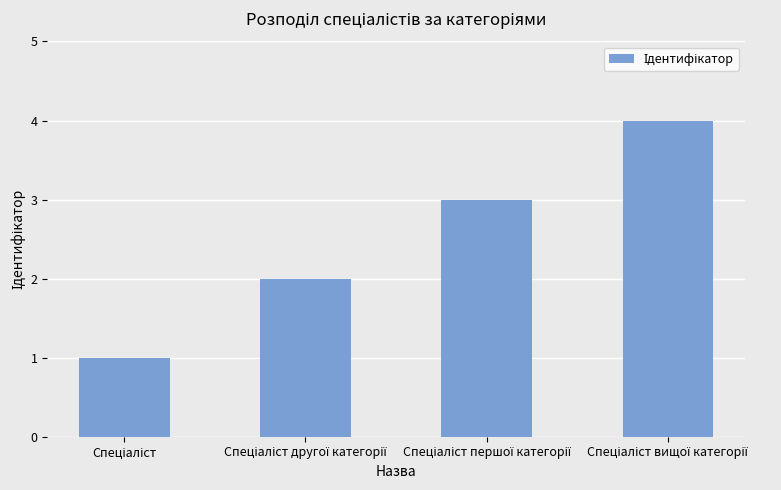

What is the difference between the maximum and minimum values?

3